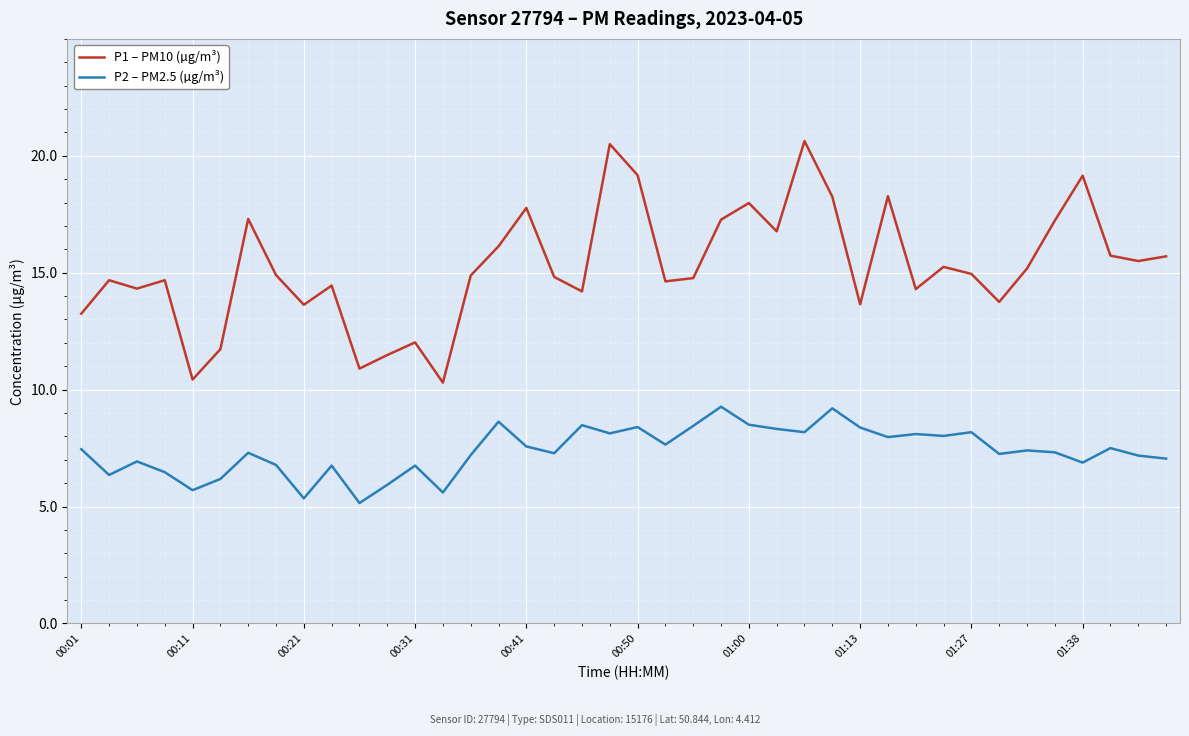

True or false: P1 – PM10 (µg/m³) and P2 – PM2.5 (µg/m³) cross at least once.

False